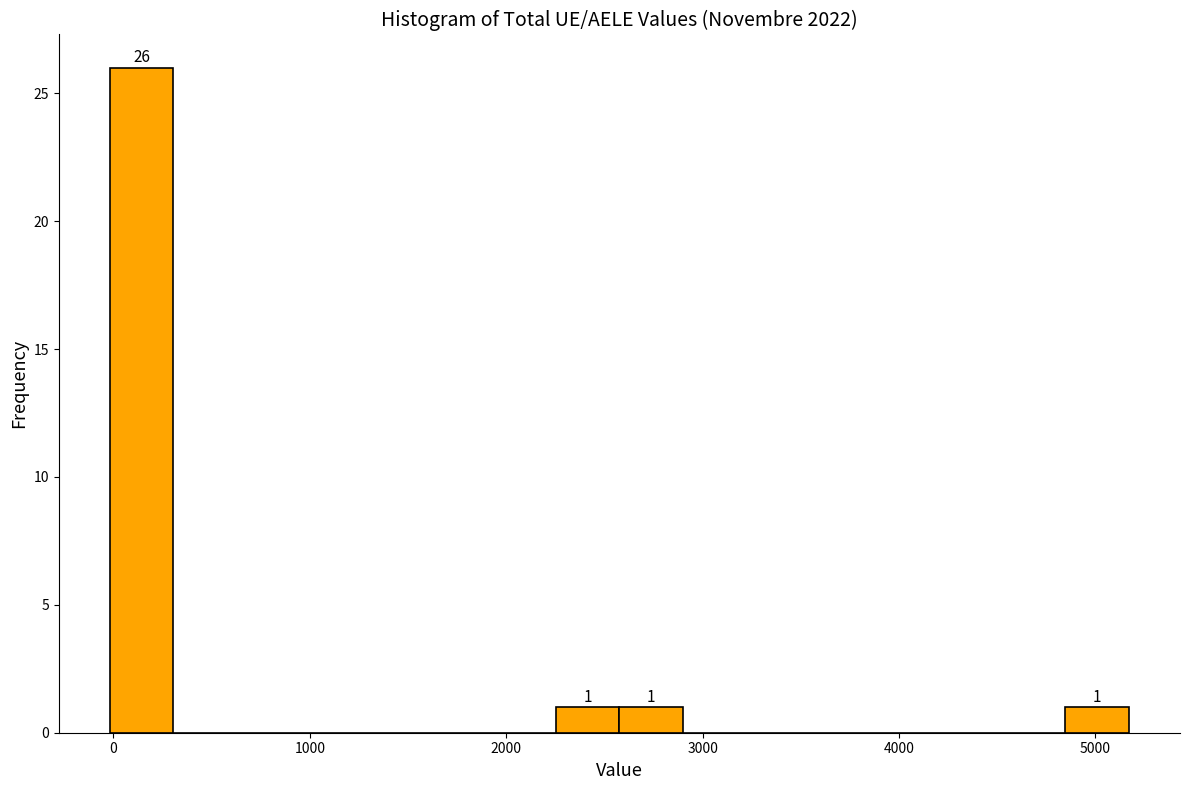

Read against the x-axis, roughly where is the centre of the tallest bar?

100